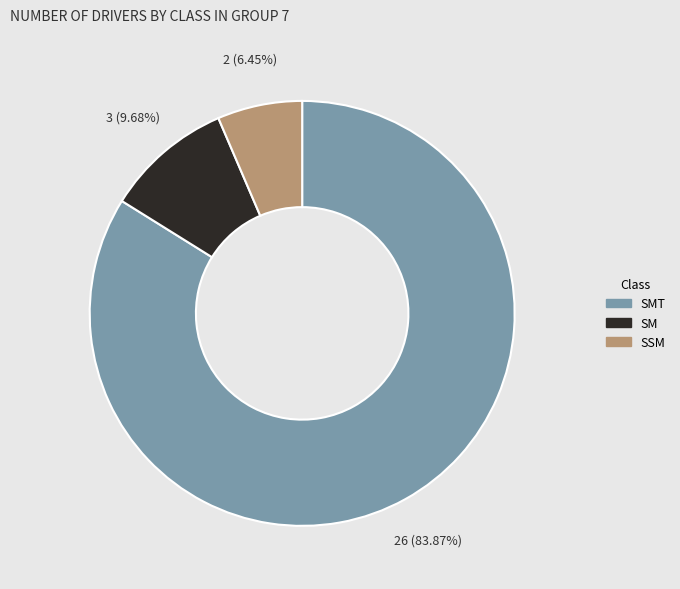

Is there a majority slice in this chart?

Yes